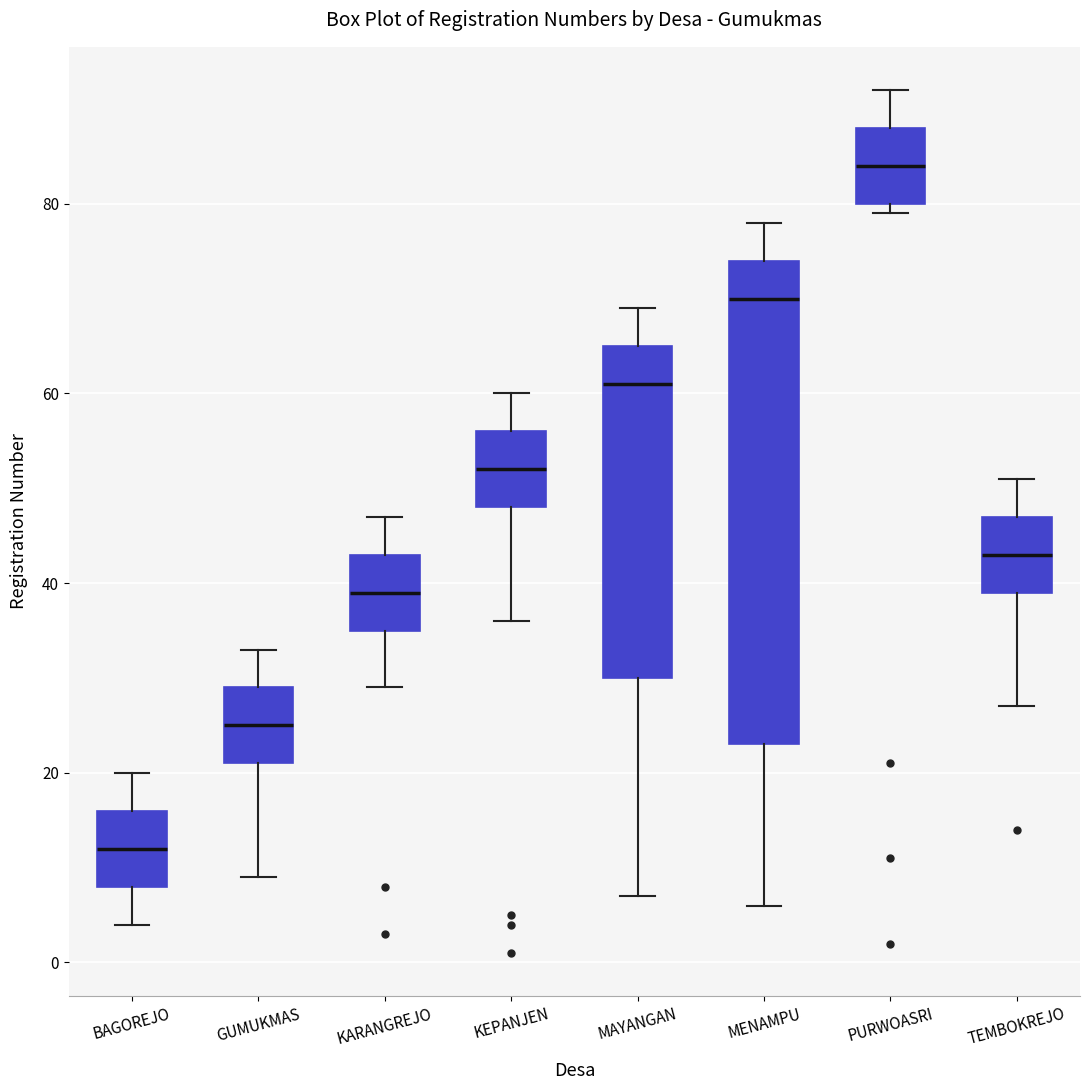

Reading left to right, transcribe this box plot: for each box, give where its median line is, the range the box spans, and where its two whiskers end, as read against the y-axis. The values are not printed on the chart, so give them approximately, as read against the axis.

BAGOREJO: median 12, box 8 to 16, whiskers 4 to 20
GUMUKMAS: median 26, box 22 to 30, whiskers 10 to 34
KARANGREJO: median 40, box 36 to 44, whiskers 30 to 48
KEPANJEN: median 52, box 48 to 56, whiskers 36 to 60
MAYANGAN: median 62, box 30 to 66, whiskers 8 to 70
MENAMPU: median 70, box 24 to 74, whiskers 6 to 78
PURWOASRI: median 84, box 80 to 88, whiskers 80 (just below the box's lower edge) to 92
TEMBOKREJO: median 44, box 40 to 48, whiskers 28 to 52